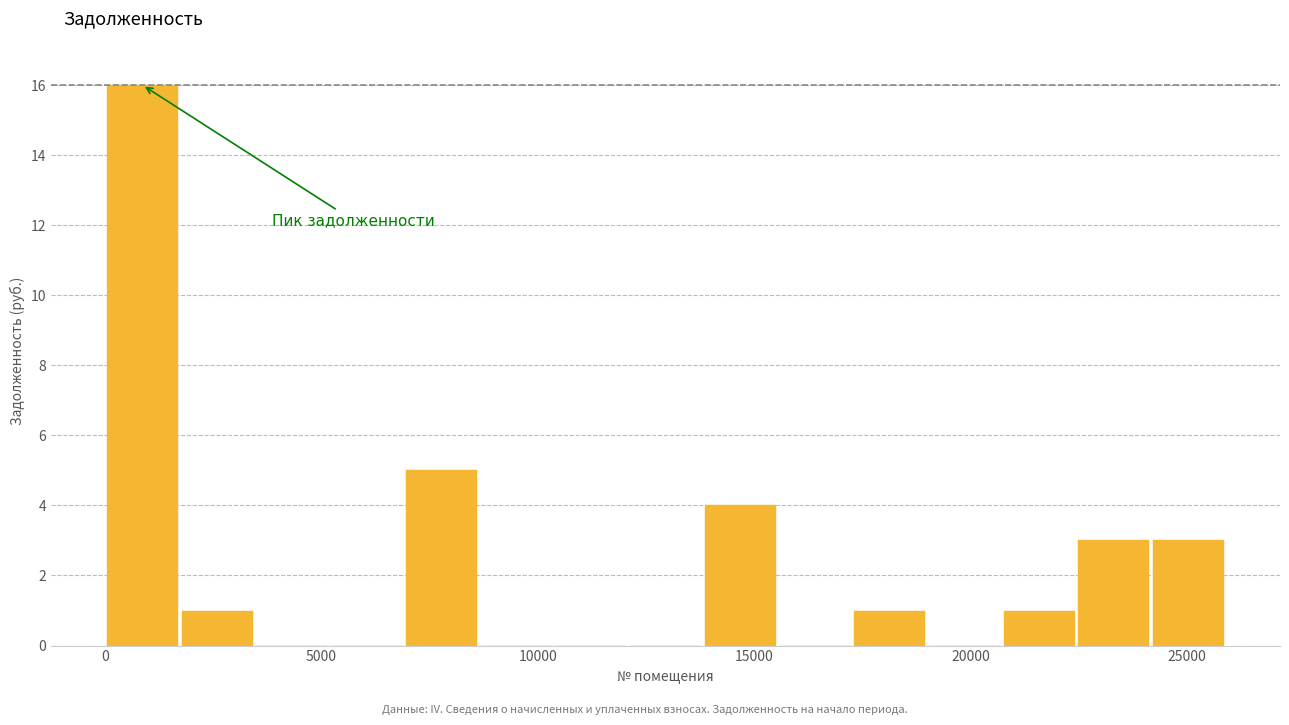

Read against the x-axis, roughly where is the centre of the tallest bar?

1000